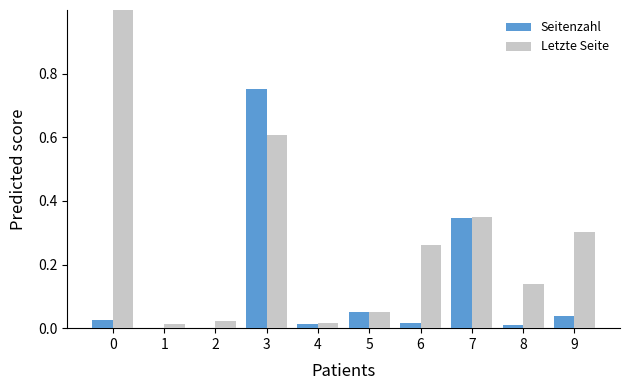

Between 0 and 3, which series saw the biggest shift?

Seitenzahl